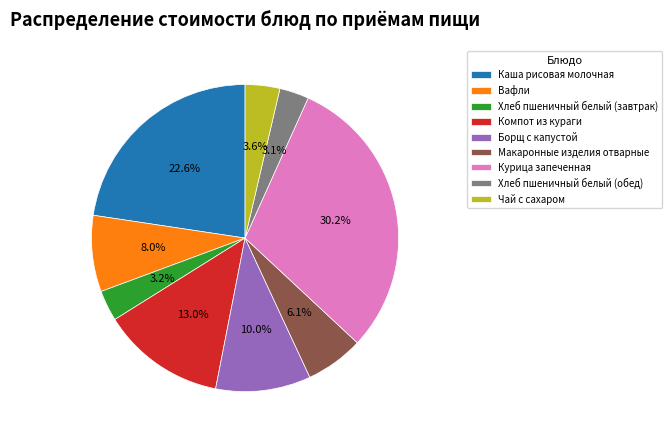

Is there a majority slice in this chart?

No